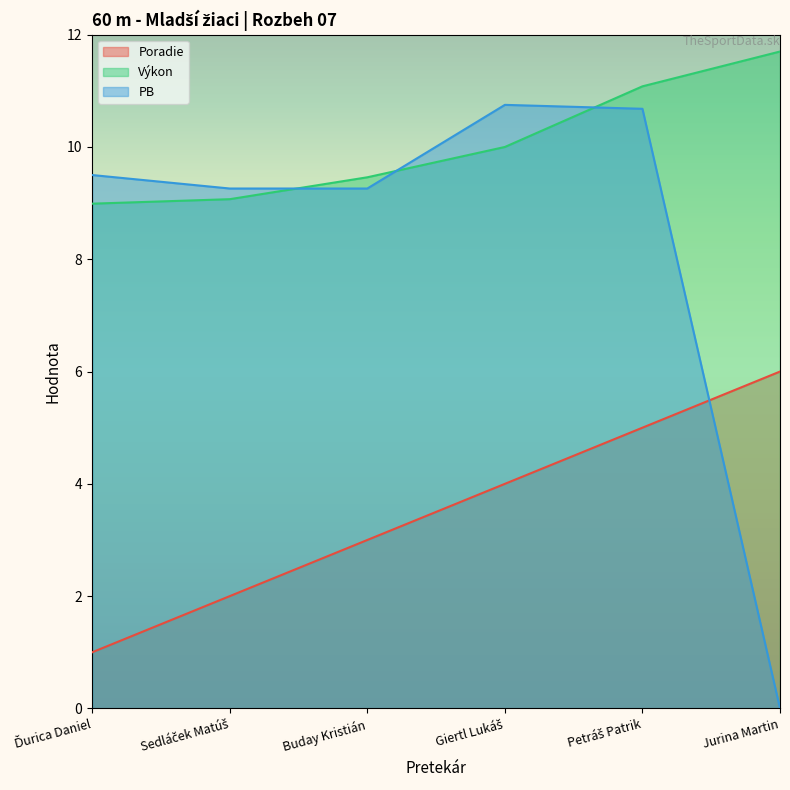

What is the difference between the maximum and second lowest values in the Výkon series?

2.6